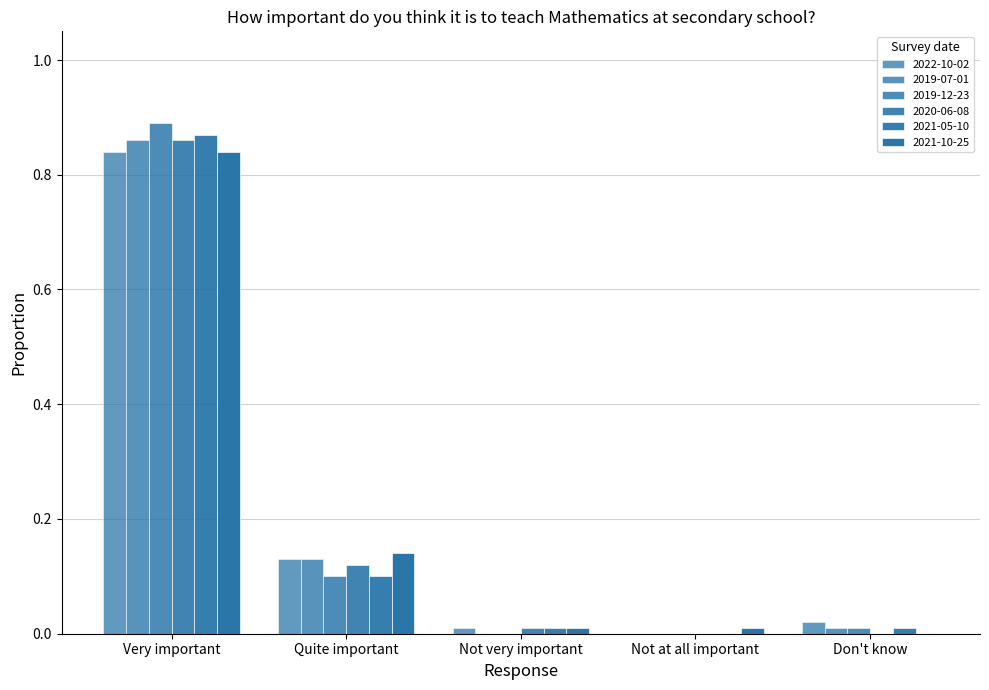

How many groups of bars are there?

5